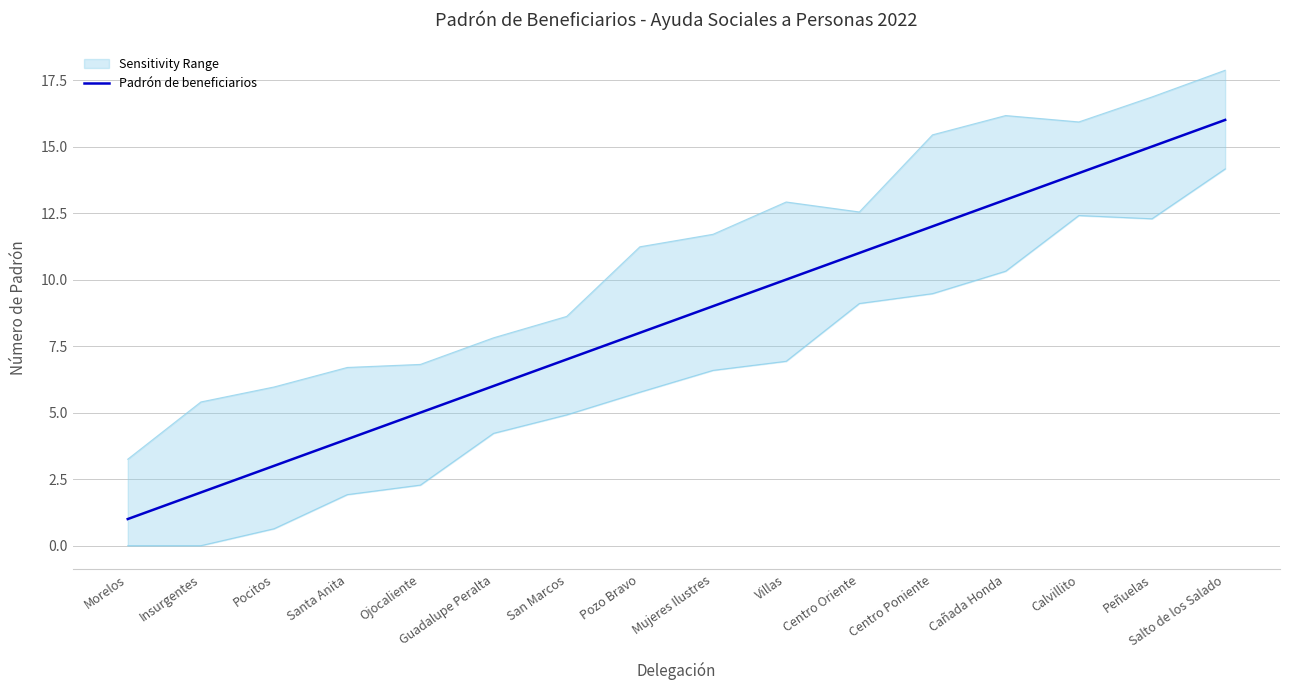

What is the sum of the values at Mujeres Ilustres and San Marcos?

16